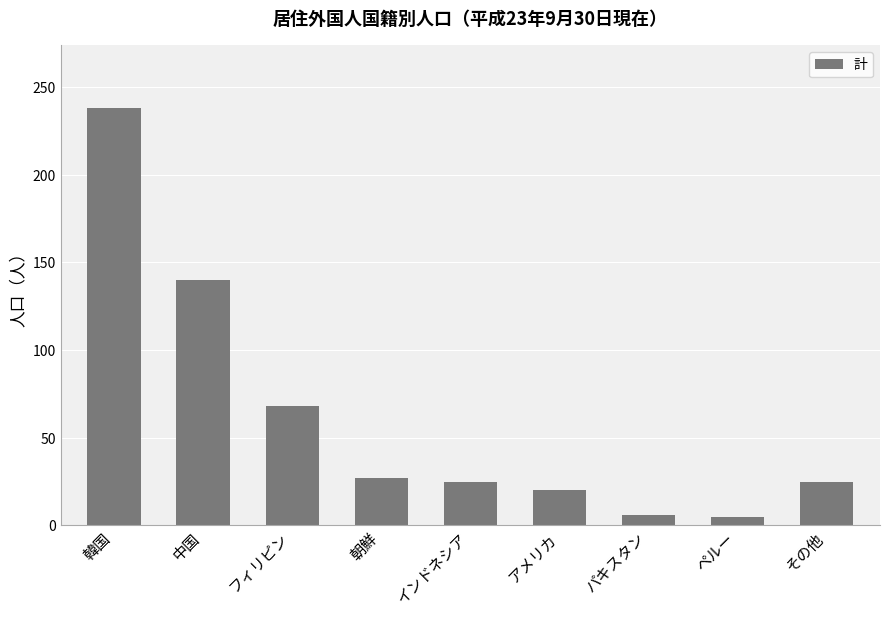

At which label does the data first exceed 25?

韓国